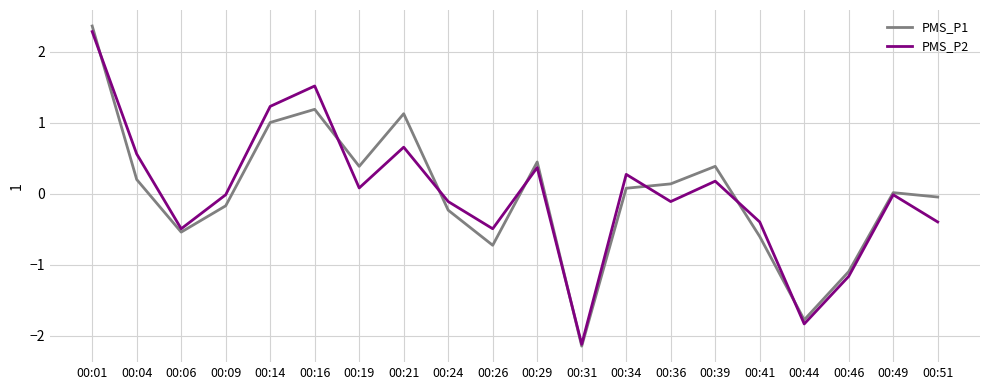

Which category has the highest value in the PMS_P1 series?

00:01